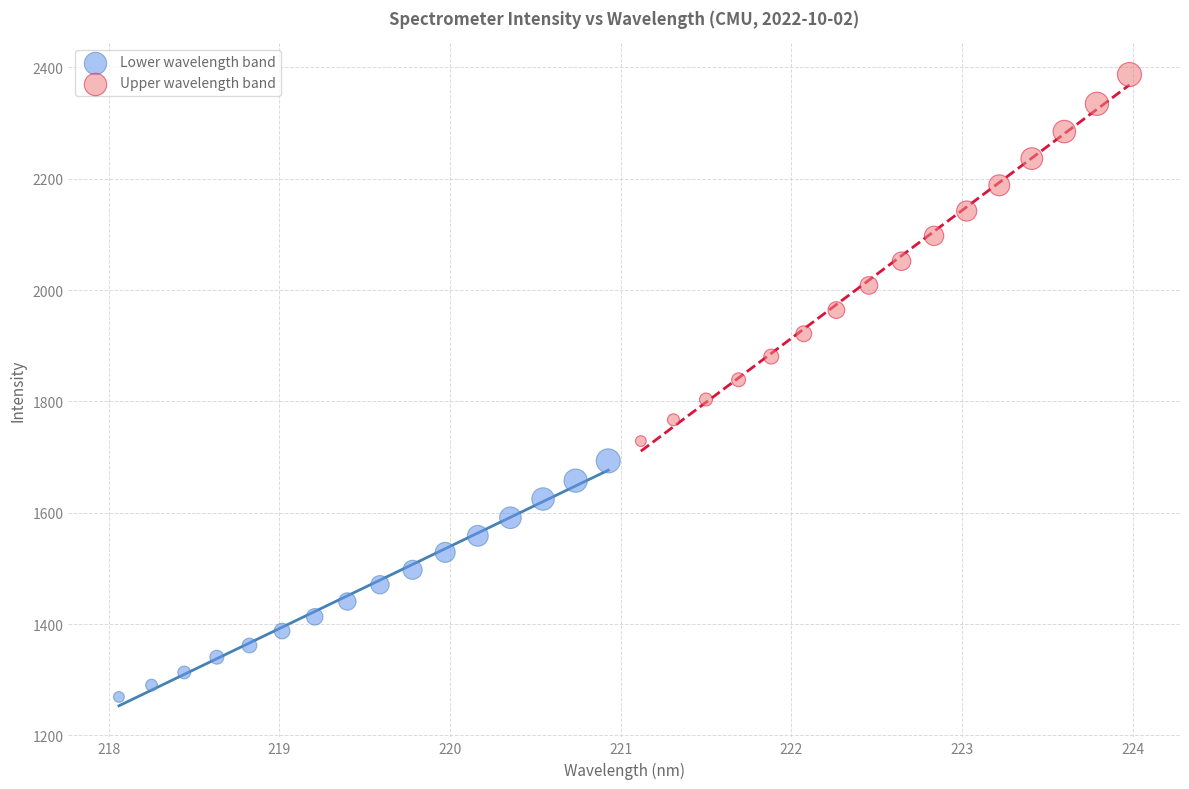

Which series has the widest spread of Y values?

Upper wavelength band